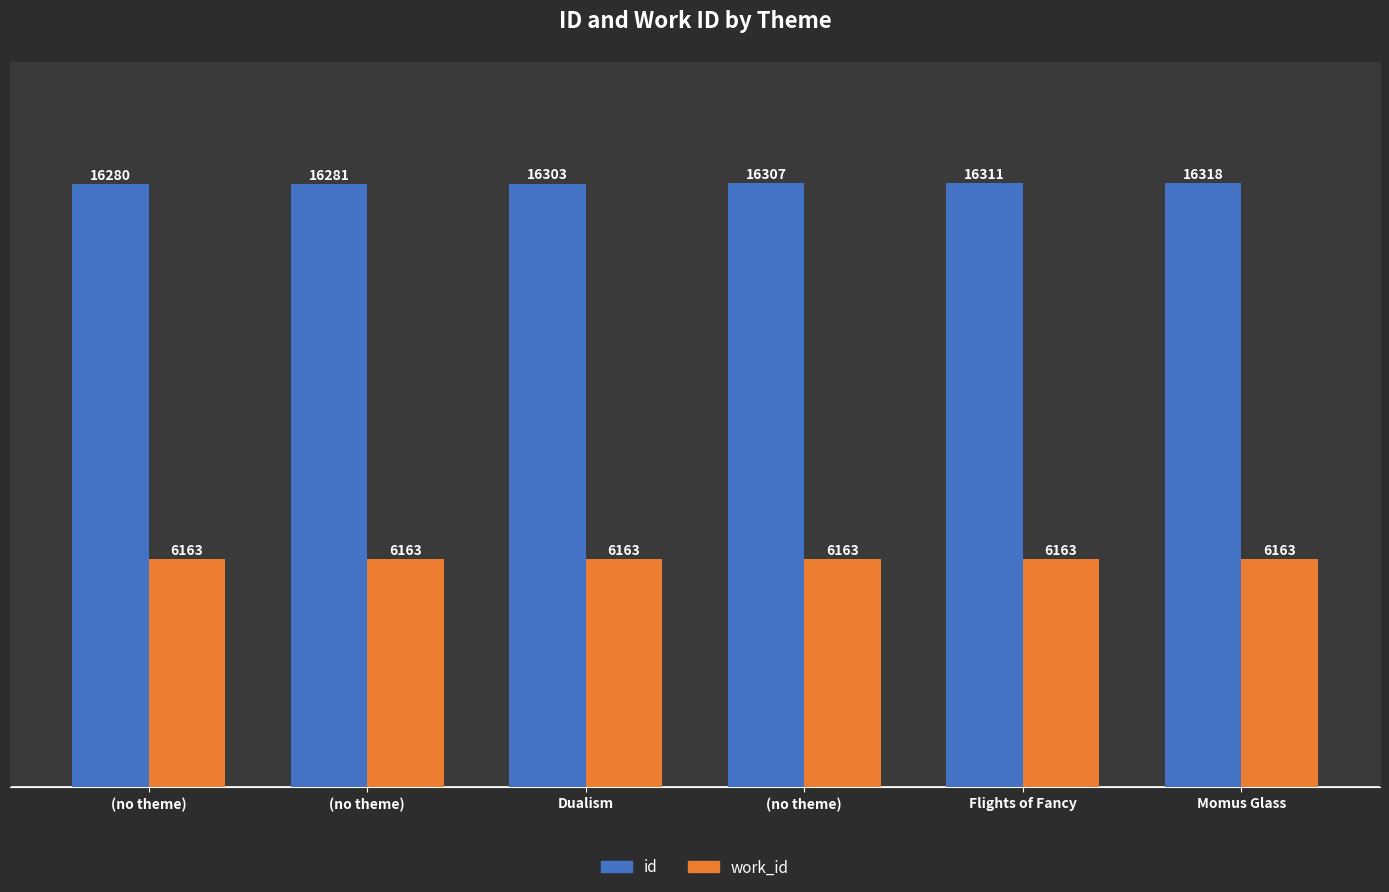

How many groups of bars are there?

6